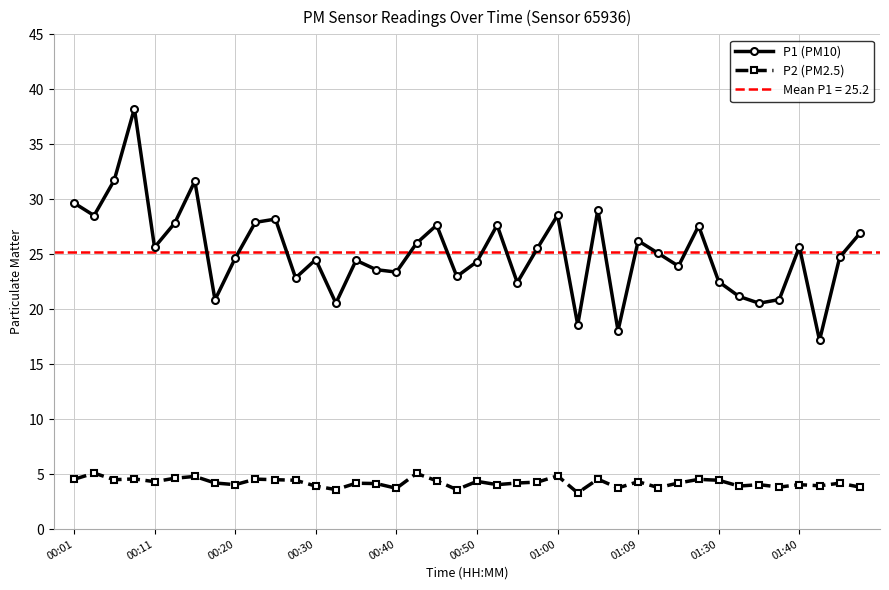

What is the lowest value of the P1 (PM10) series?

17.2